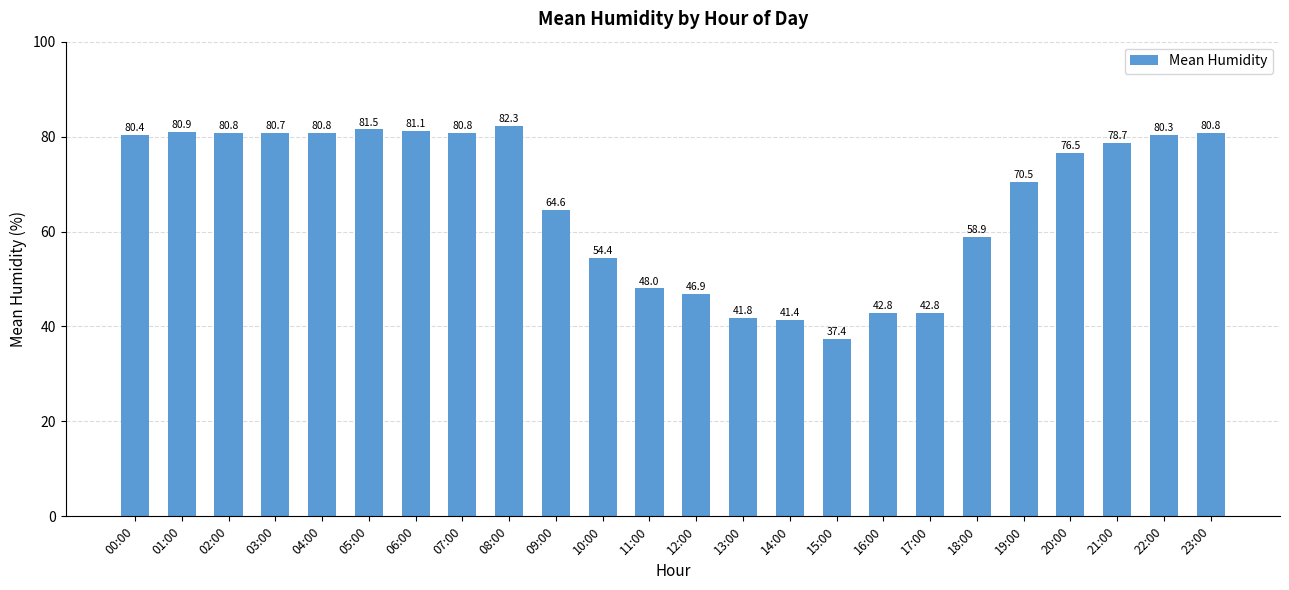

Where does the data first go above 78?

00:00